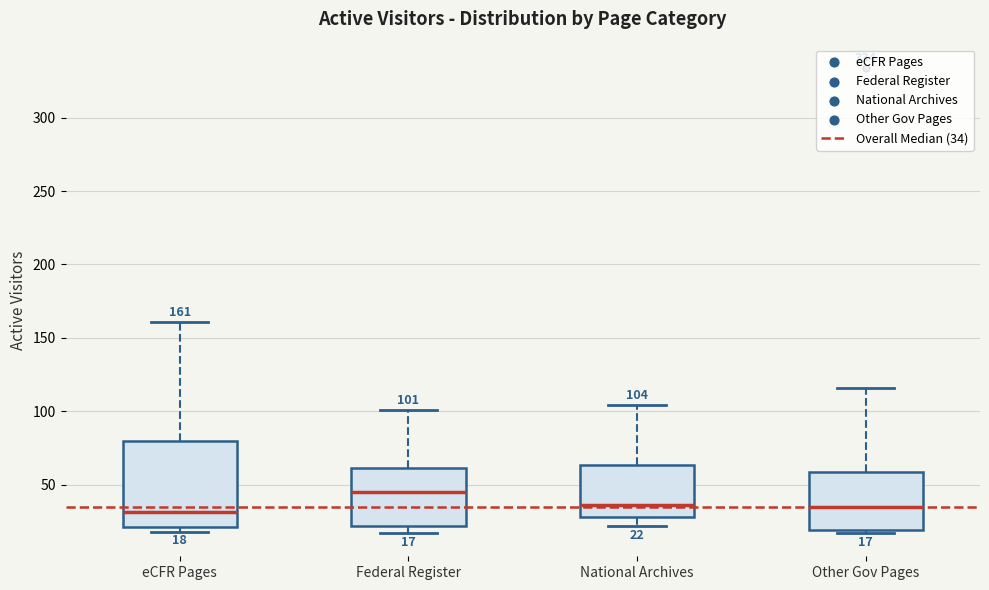

Comparing the boxes themselves (not the whiskers), which one is the tallest?

eCFR Pages